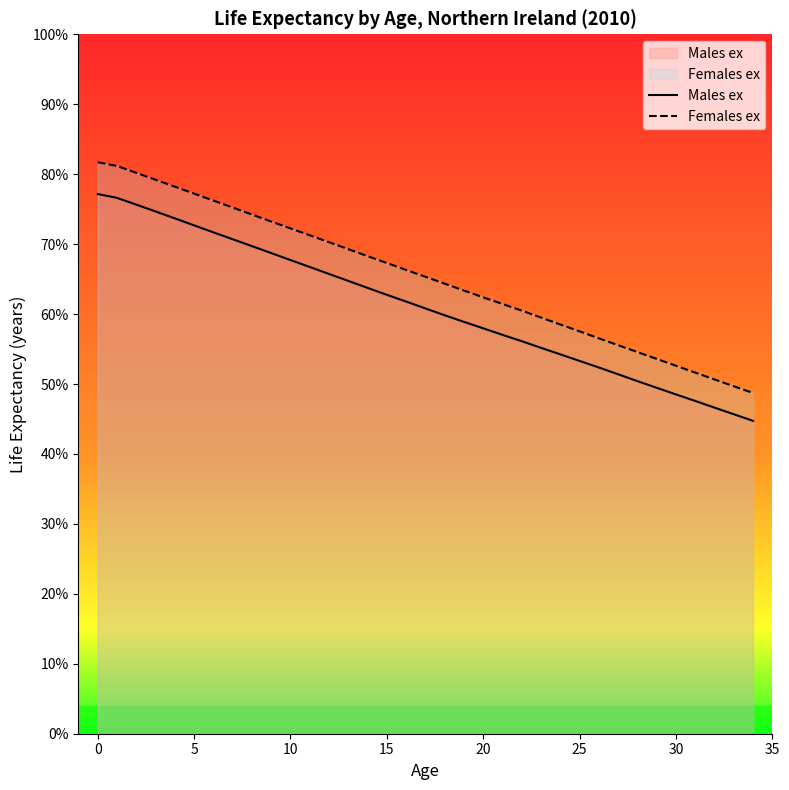

What is the smallest value displayed?

44.7